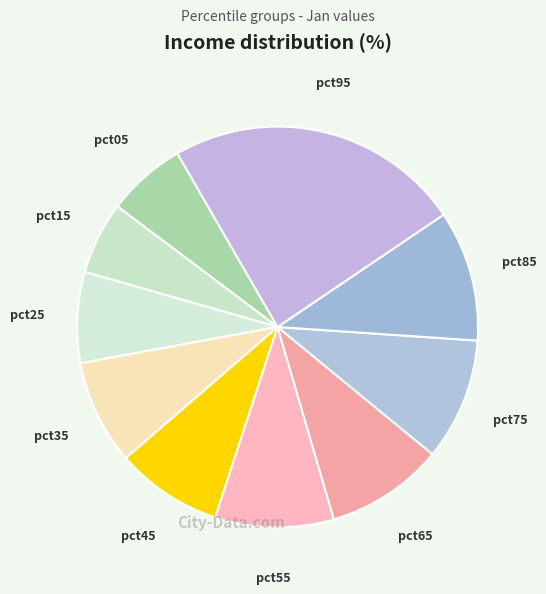

True or false: pct35 accounts for 8% of the total.

True